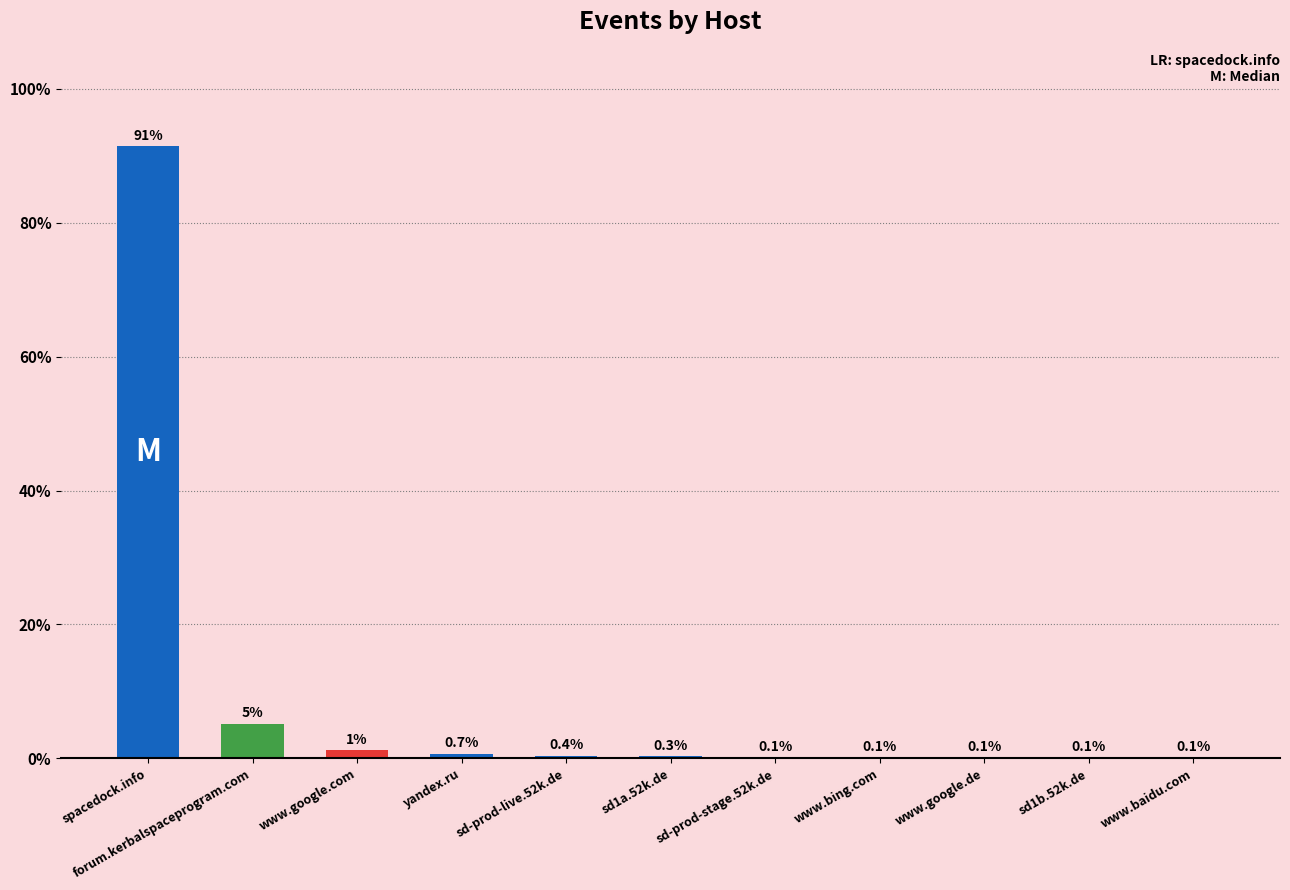

What is the change in value from spacedock.info to www.bing.com?

-91.4